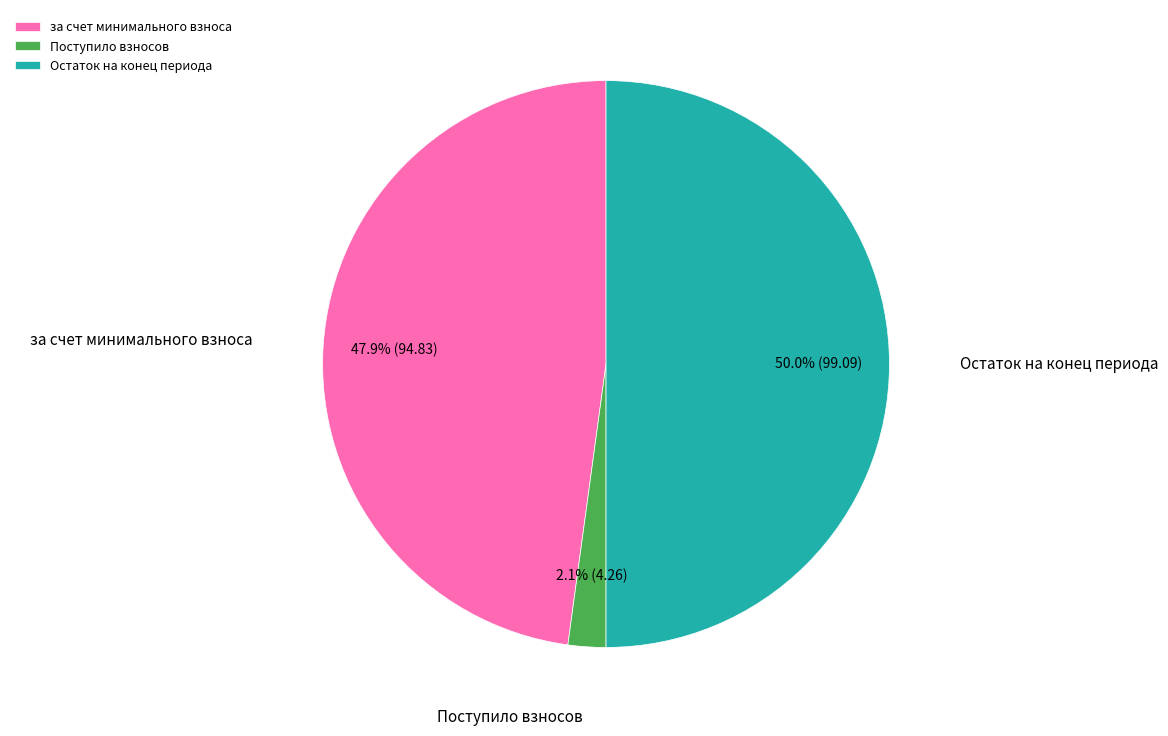

Which category has the smallest portion of the pie?

Поступило взносов